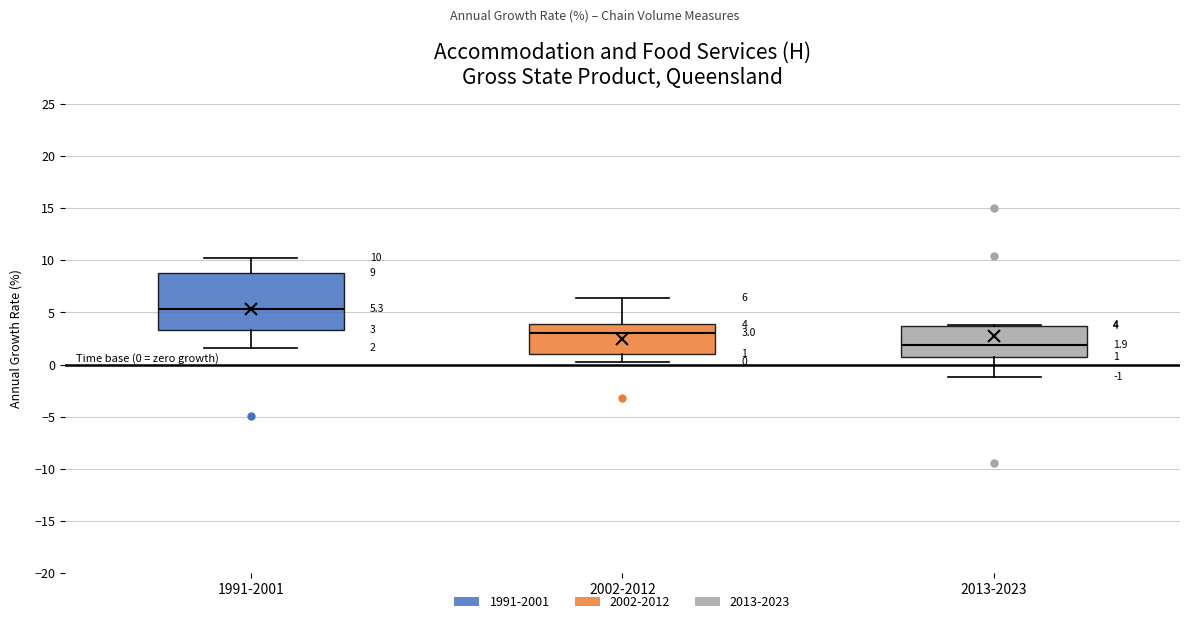

Comparing the boxes themselves (not the whiskers), which one is the tallest?

1991-2001